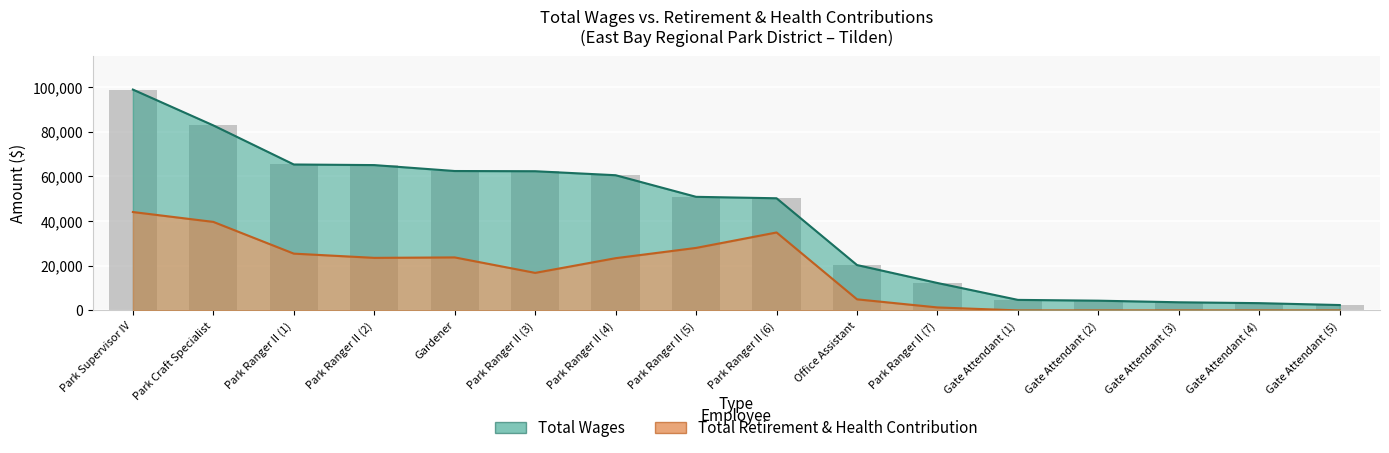

What is the greatest value displayed?

98891